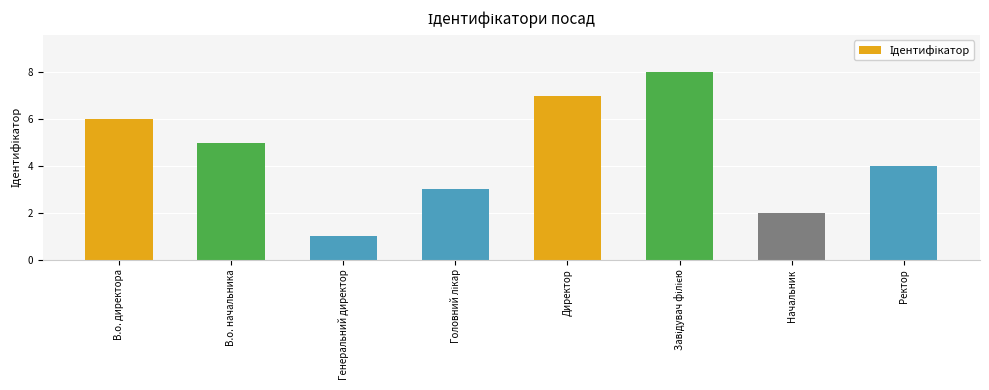

What is the change in value from Директор to Начальник?

-5